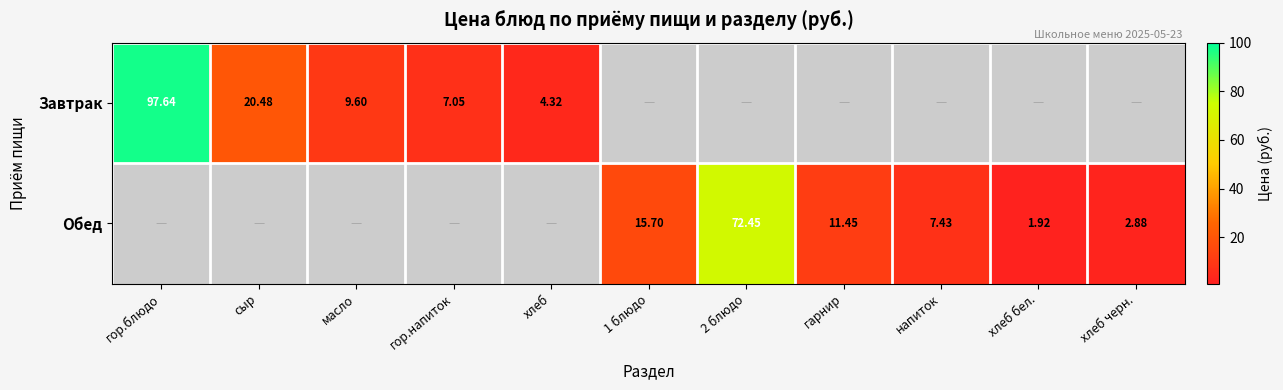

Is the value of Обед at 2 блюдо greater than the value of Завтрак at сыр?

Yes